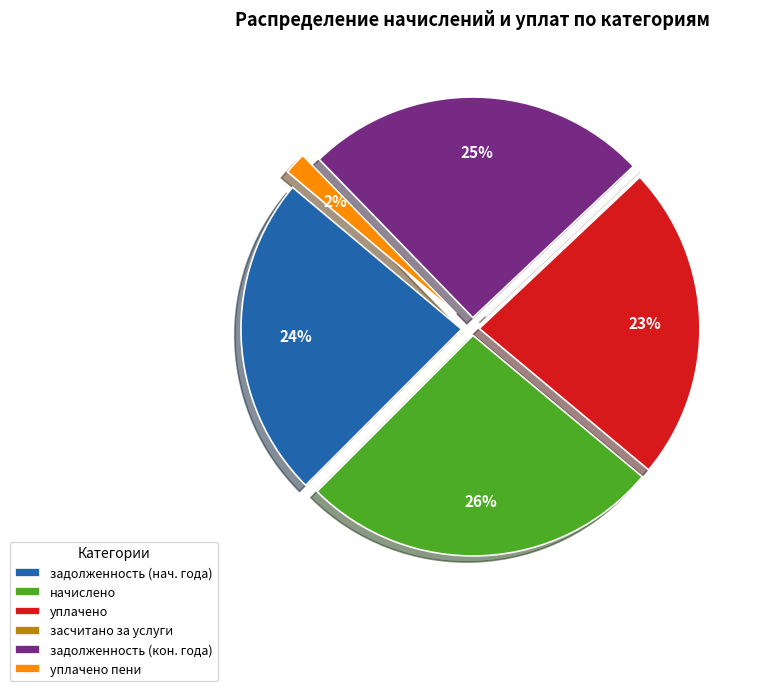

Which has a higher value, задолженность (нач. года) or уплачено пени?

задолженность (нач. года)